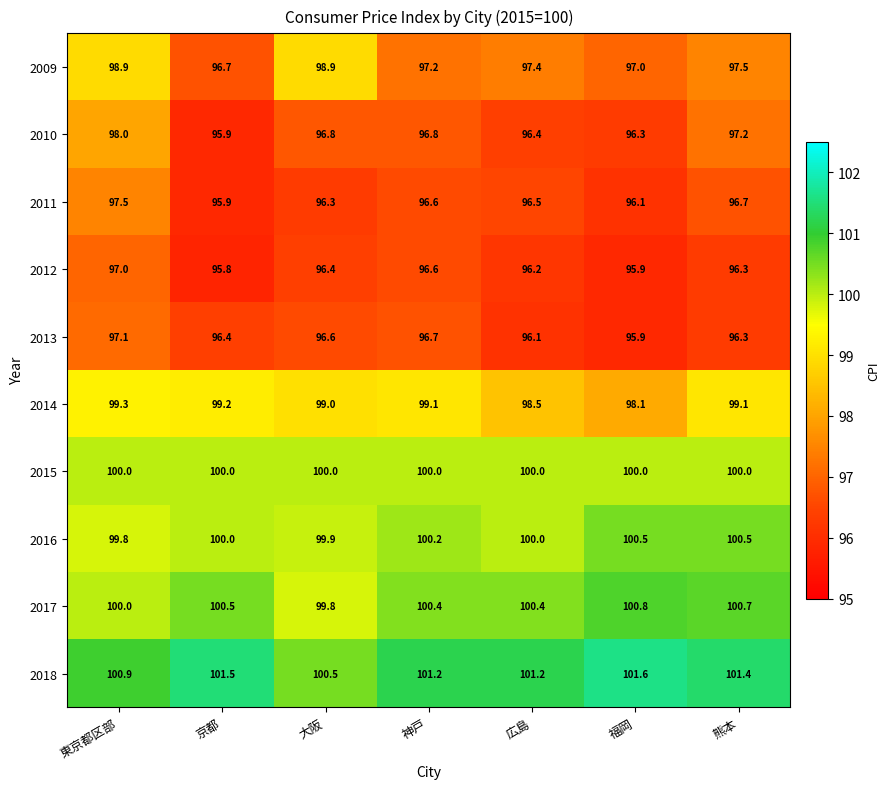

Rank the series by their maximum value, from highest to lowest.

2018, 2017, 2016, 2015, 2014, 2009, 2010, 2011, 2013, 2012